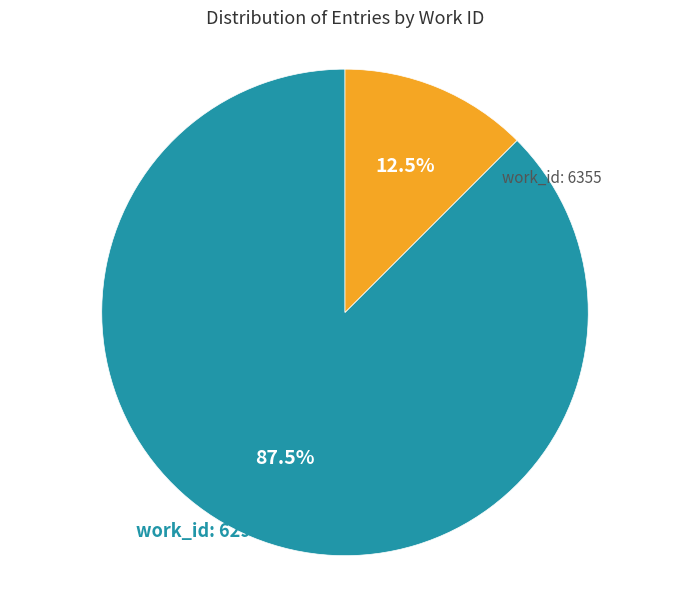

Does any single category account for the majority?

Yes